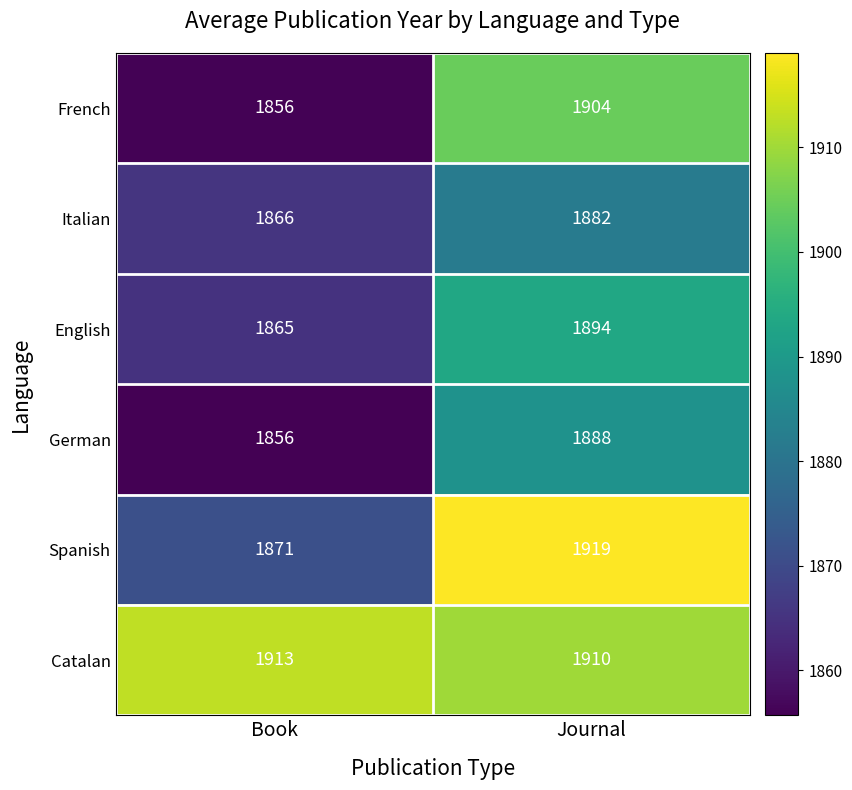

What is the spread (max minus min) of values at Book?

57